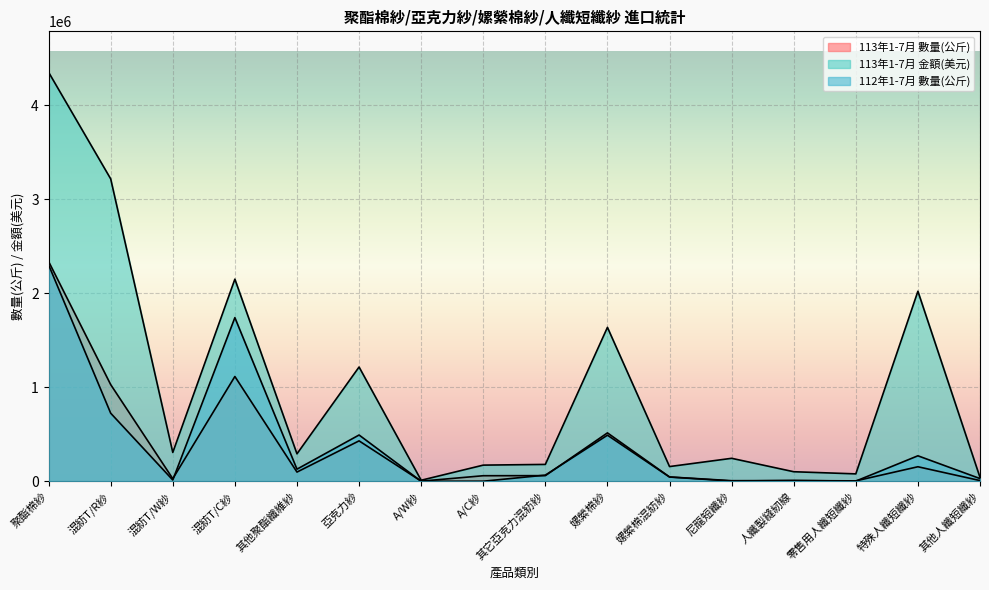

How many interior local valleys does the 113年1-7月 數量(公斤) series have?

5